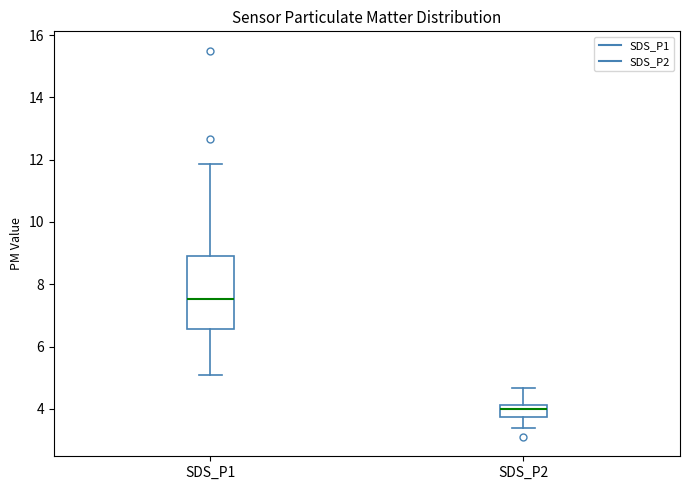

Which box's median line is the lowest?

SDS_P2